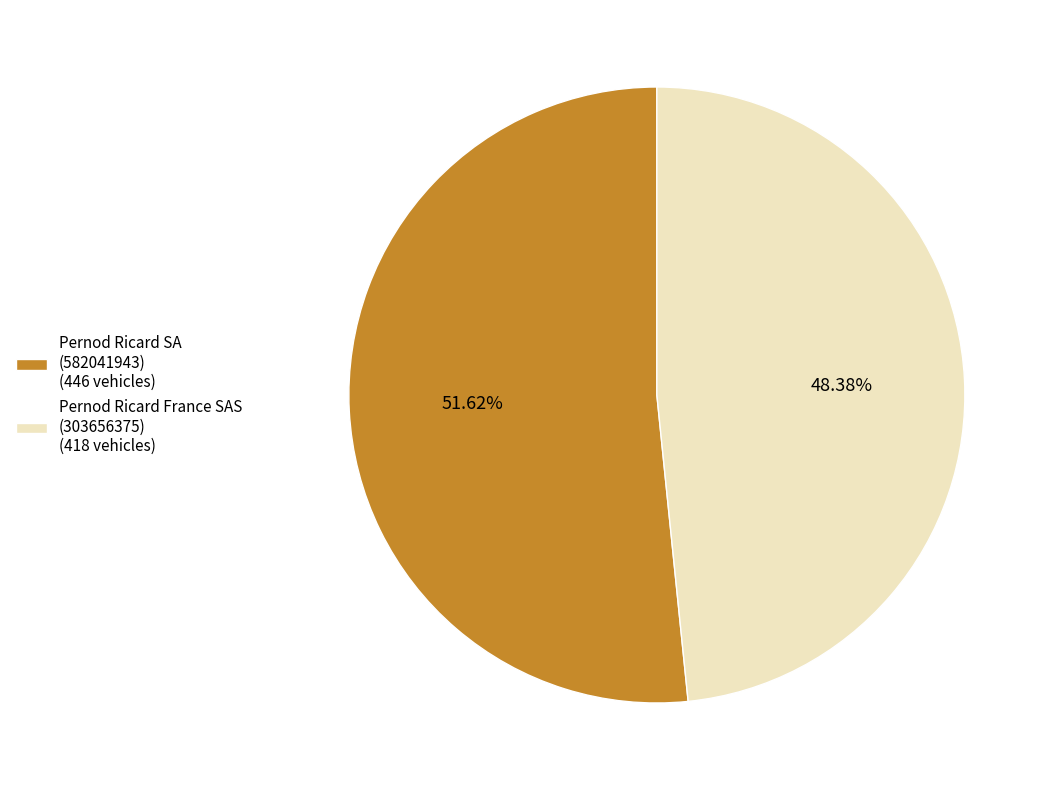

What is the ratio of the value at Pernod Ricard France SAS (303656375) (418 vehicles) to the value at Pernod Ricard SA (582041943) (446 vehicles)?

0.9